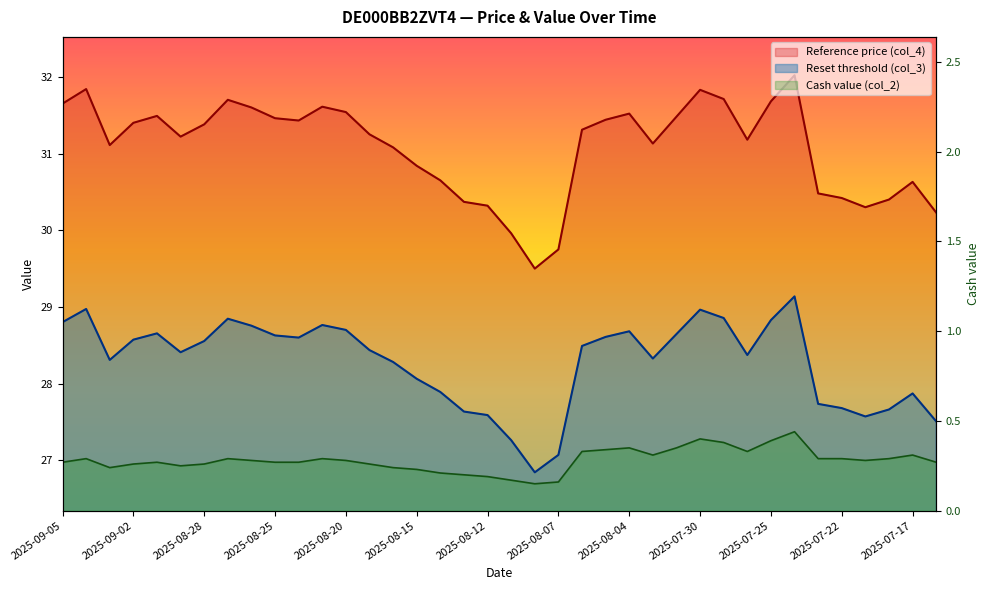

True or false: Reference price (col_4) and Cash value (col_2) cross at least once.

False